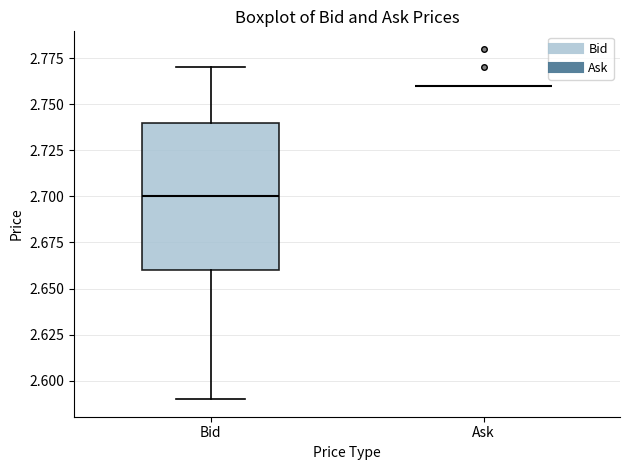

Reading left to right, read every box against the y-axis: the position of its median line, the range the box covers, and the ends of its whiskers. The values are not printed on the chart, so give them approximately, as read against the axis.

Bid: median 2.70, box 2.66 to 2.74, whiskers 2.59 to 2.77
Ask: box collapsed to a line at 2.76, whiskers 2.76 to 2.76